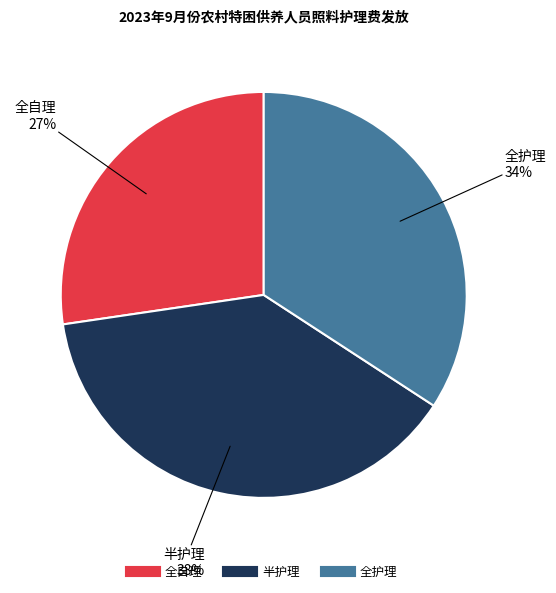

True or false: 全自理 accounts for 9% of the total.

False